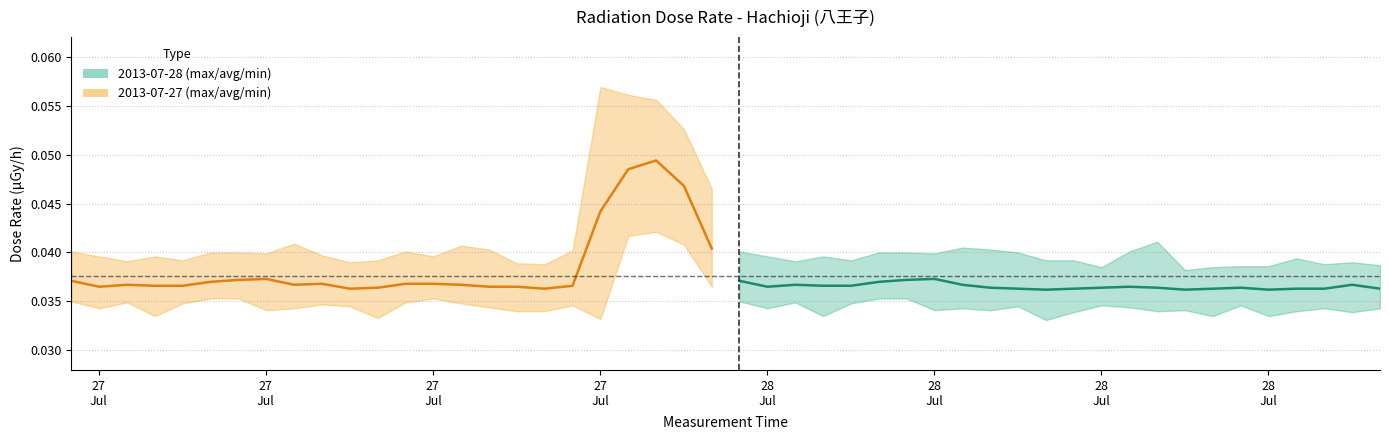

True or false: the data has more than 1 interior local peaks.

True